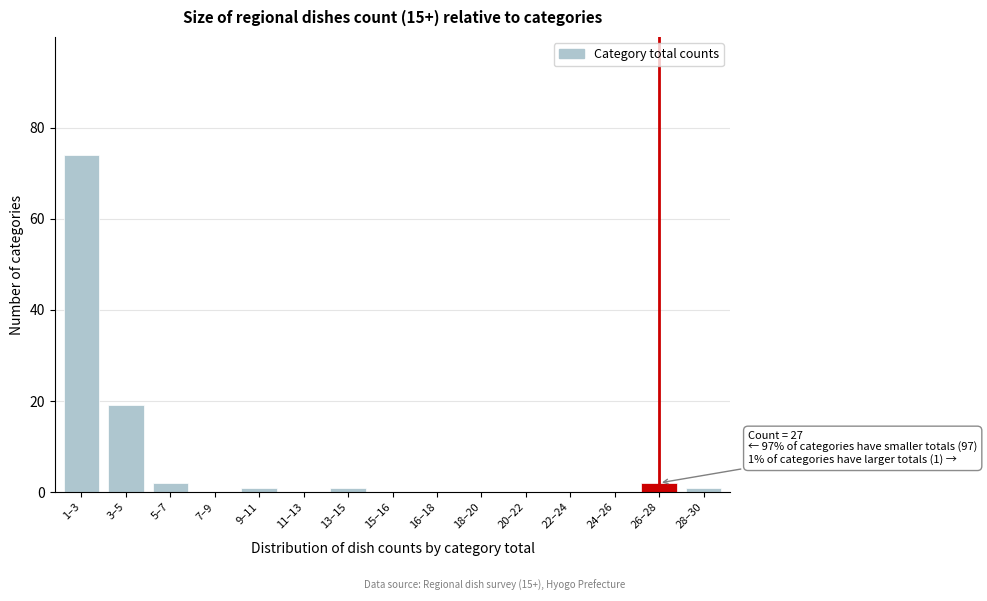

Reading left to right, extract all data points from this chart.

1–3=74	3–5=19	5–7=2	7–9=0	9–11=1	11–13=0	13–15=1	15–16=0	16–18=0	18–20=0	20–22=0	22–24=0	24–26=0	26–28=2	28–30=1